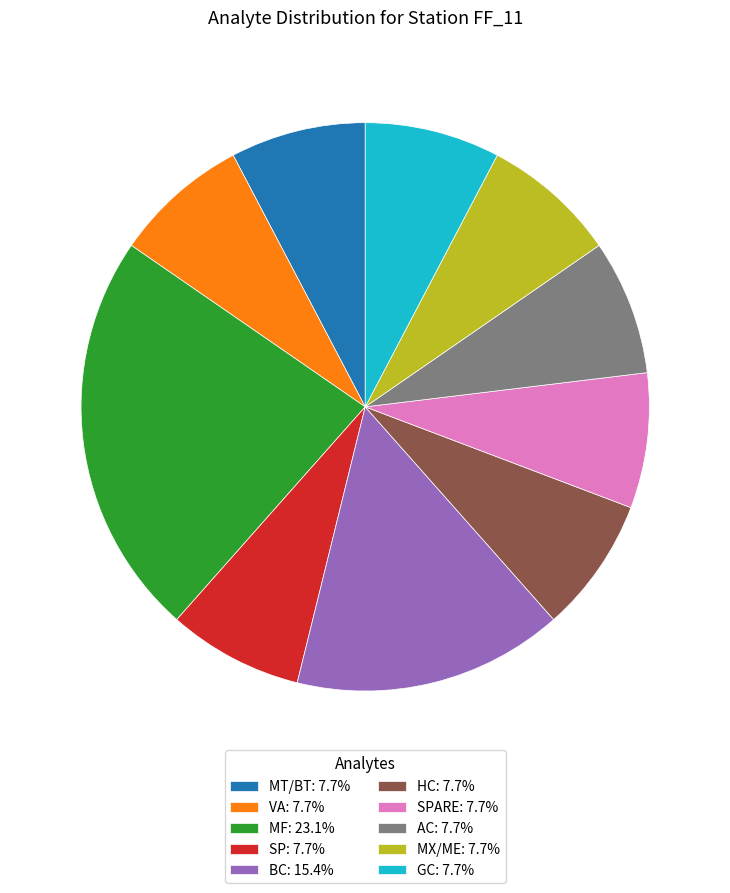

Does SP: 7.7% account for over 50% of the chart?

No